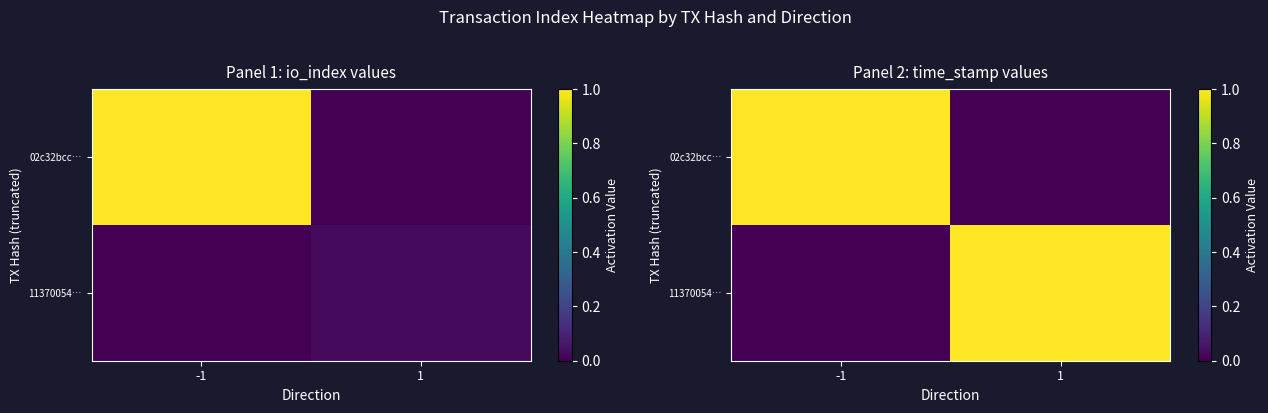

Where is 02c32bcc… nearest to the value 0?

1